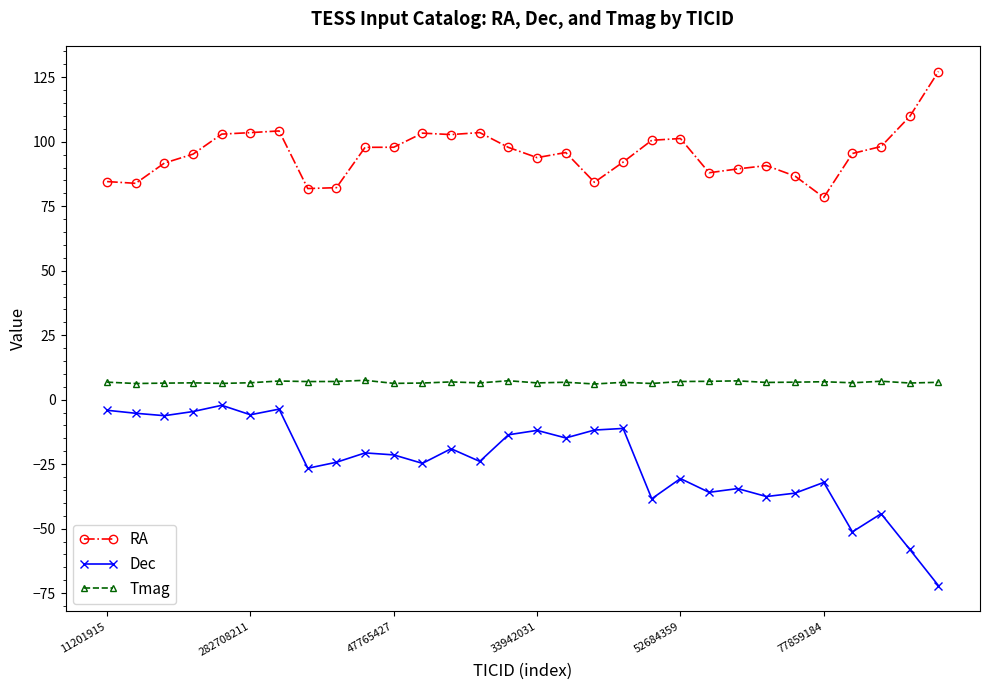

Which series has the widest spread of values?

Dec